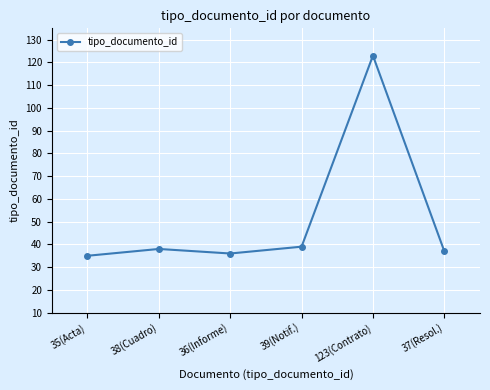

Is this an area chart (filled region under the line)?

No